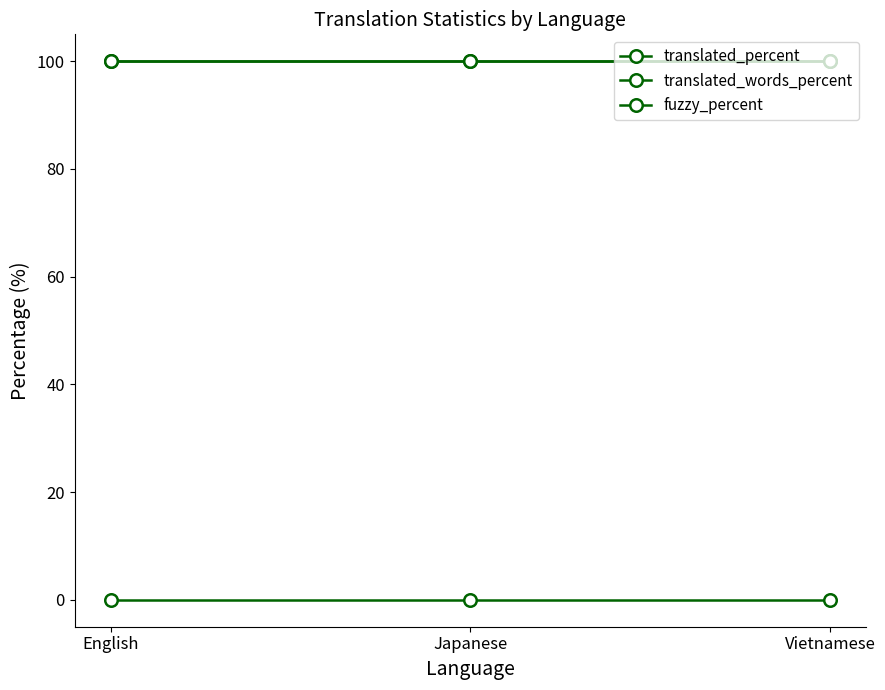

How many lines are shown in the chart?

3